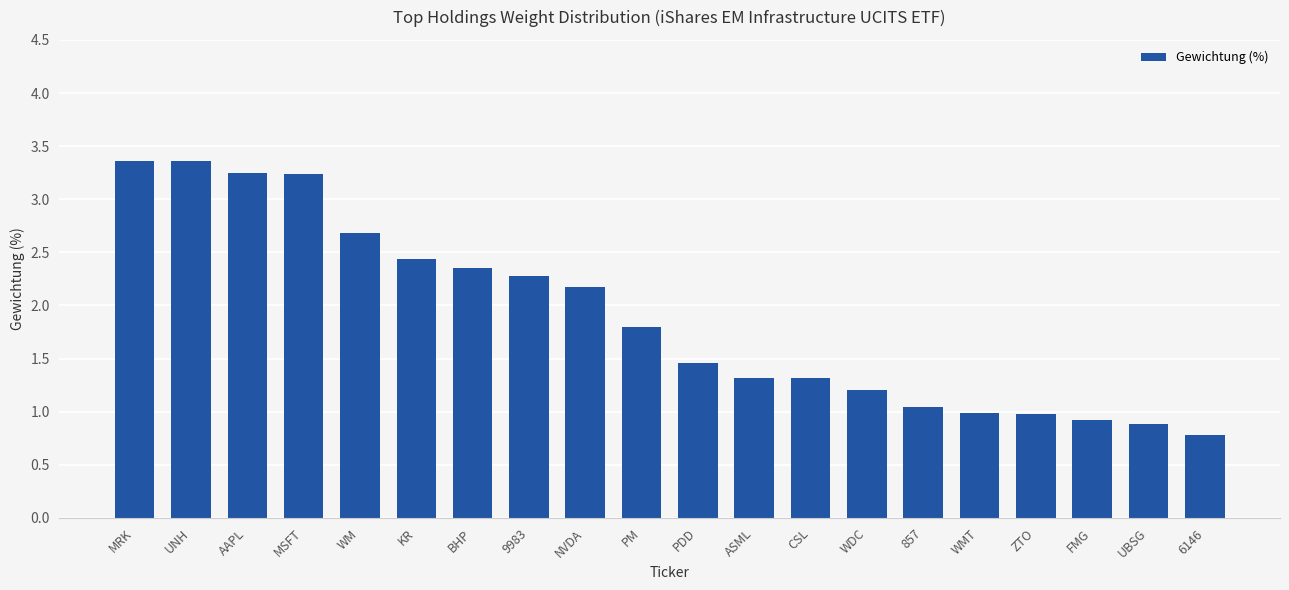

Which category has the lowest value across all series?

6146